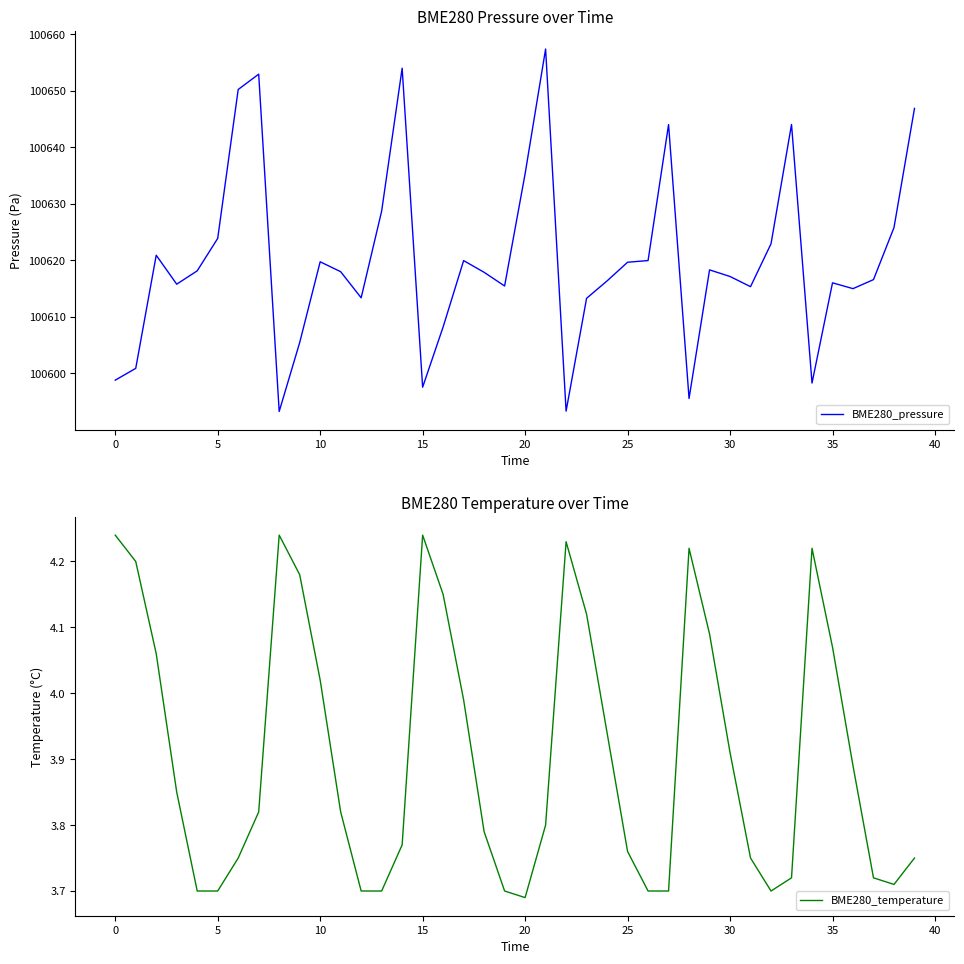

The BME280_pressure series shows 137786.7 at 16. True or false?

False